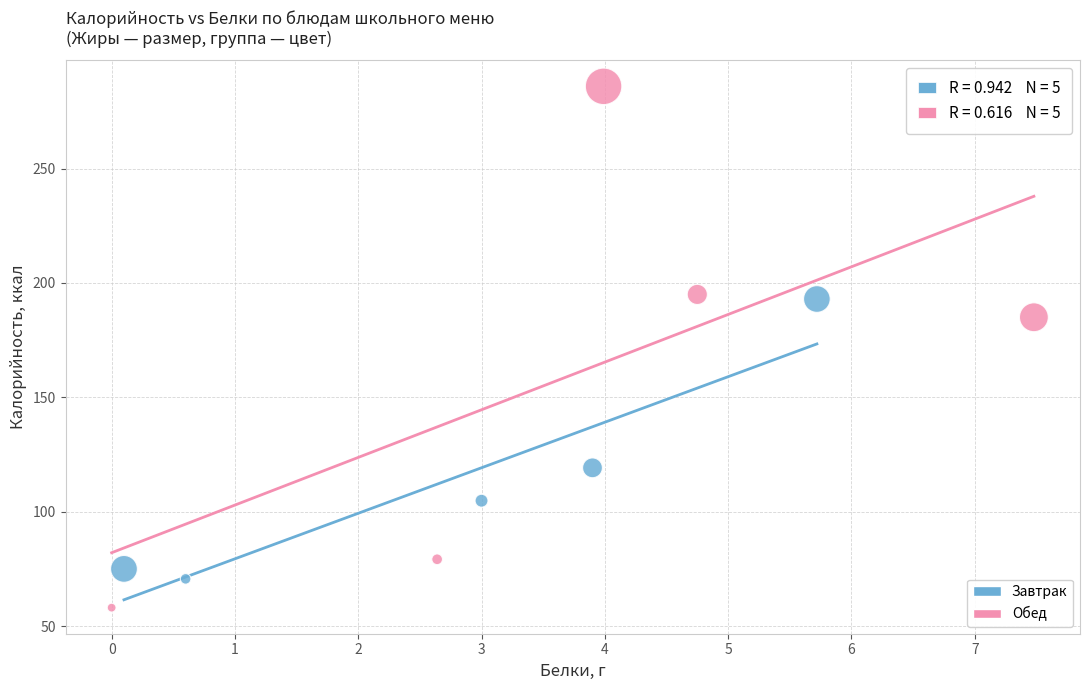

What are all the series names shown in the legend?

Завтрак, Обед